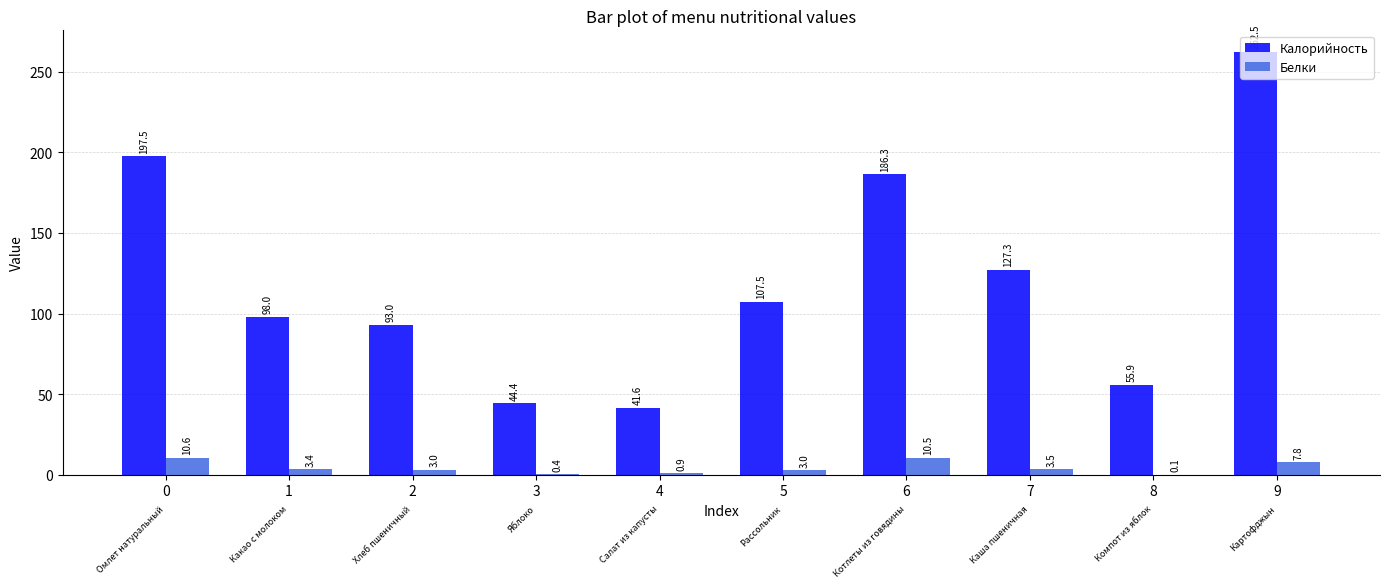

What is the maximum value for Калорийность?

262.5